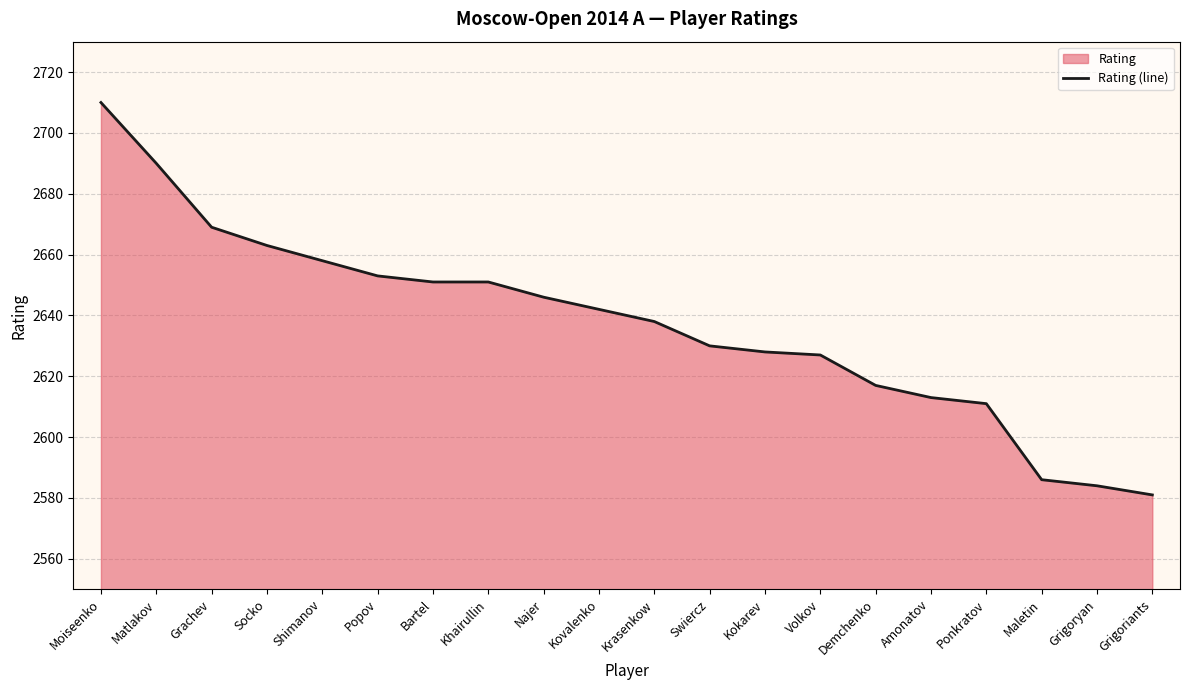

Approximately how many times larger is the value at Popov compared to Demchenko?

1.0